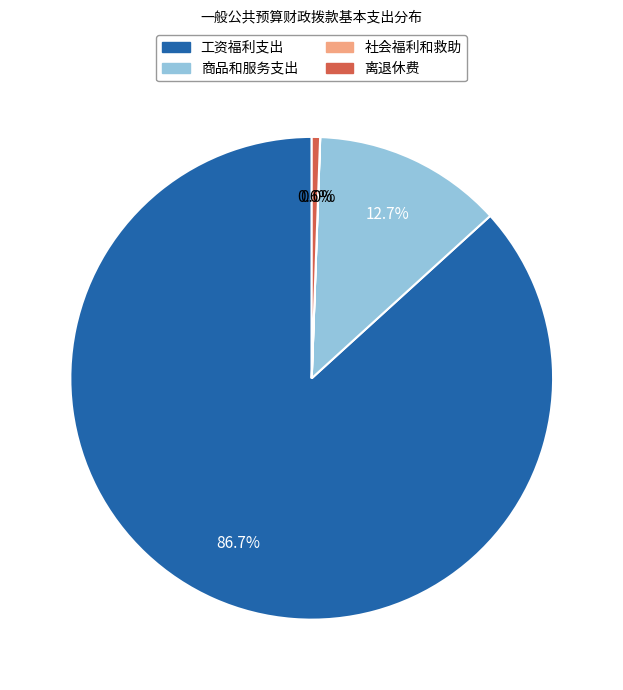

How much of the chart is everything except 工资福利支出?

13.3%